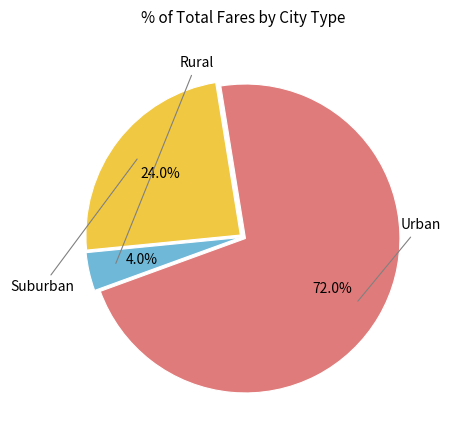

How many slices are in this pie chart?

3